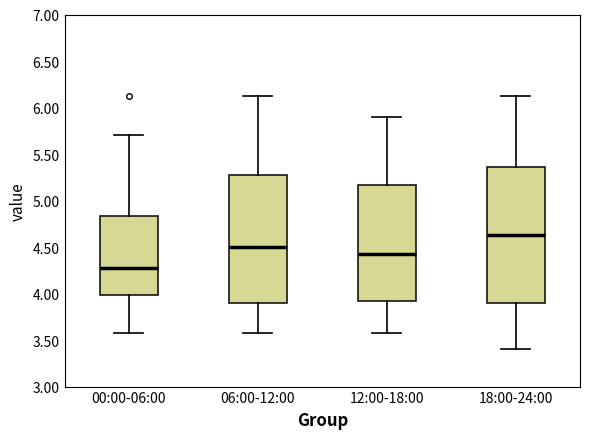

Which box has the highest median line?

18:00-24:00